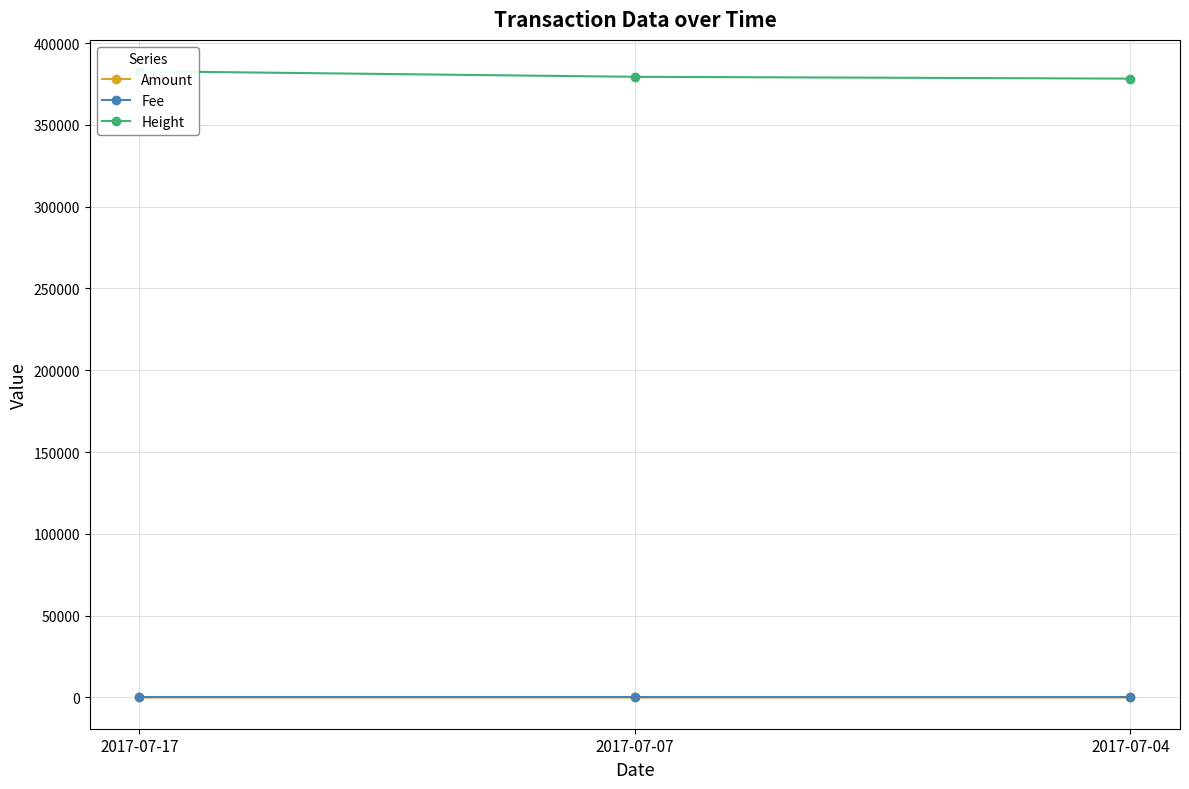

What is the smallest value displayed?

1